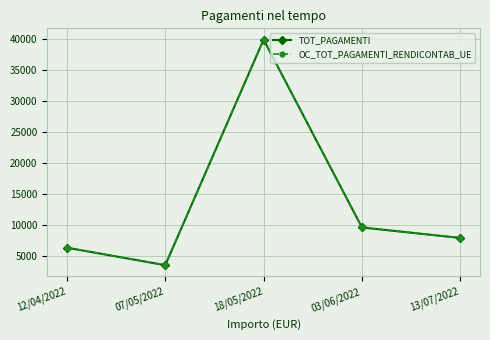

Is this an area chart (filled region under the line)?

No